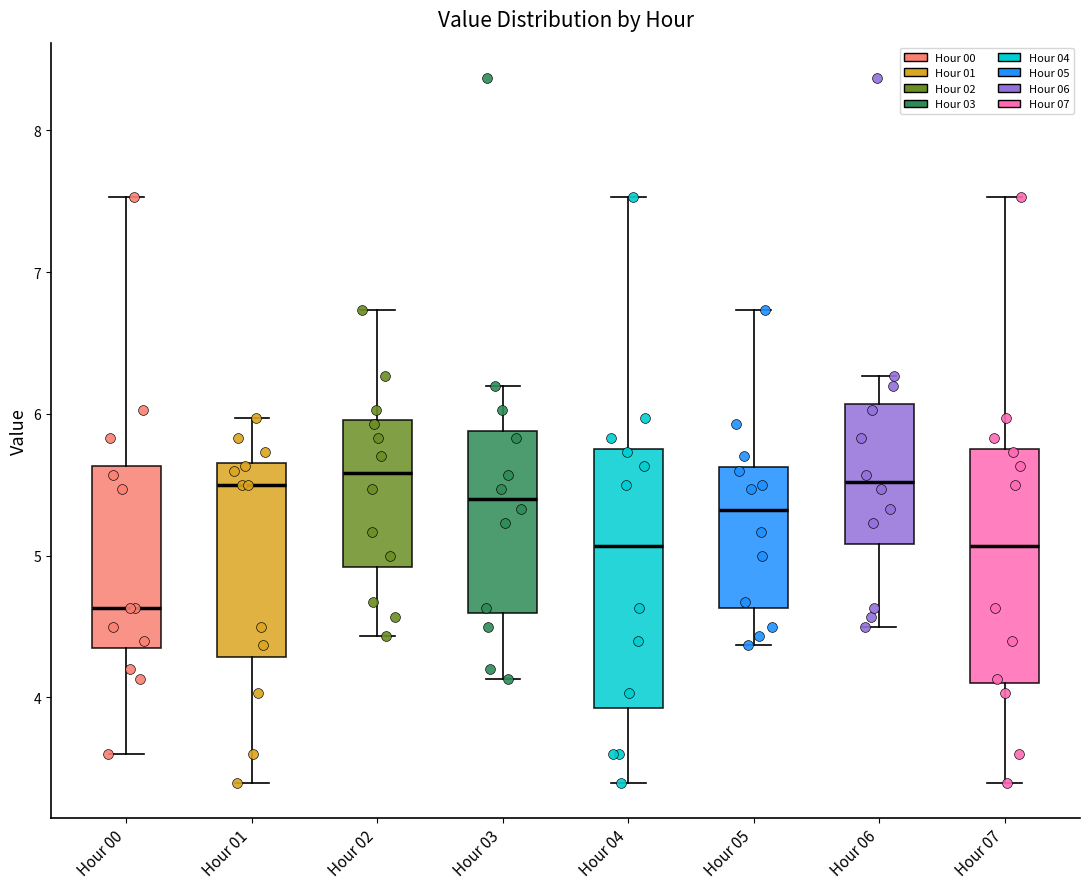

Where does the lower whisker of the box for Hour 03 end on the y-axis? The values are not printed on the chart, so give them approximately, as read against the axis.

4.1